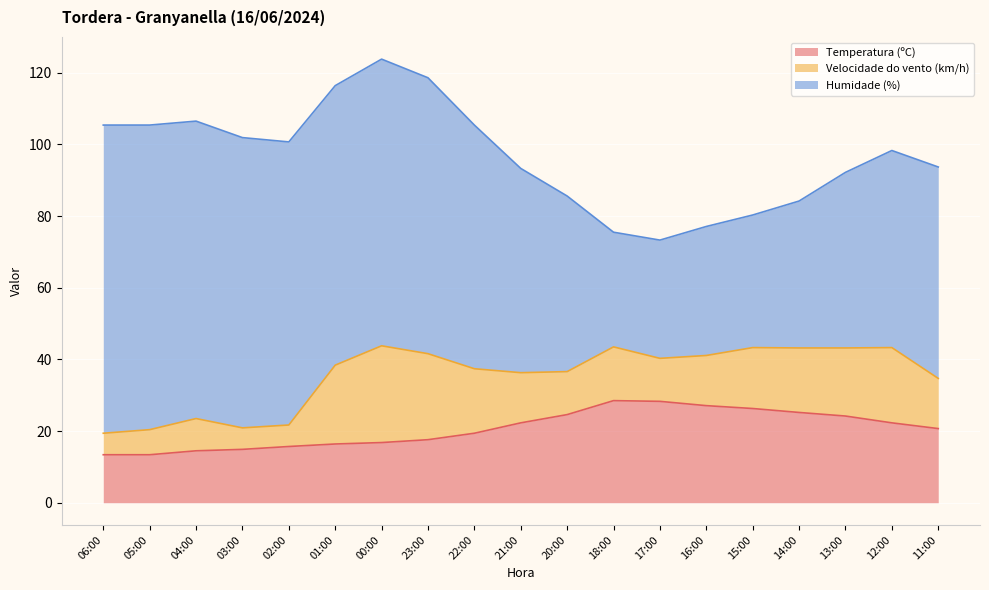

How many lines are shown in the chart?

3